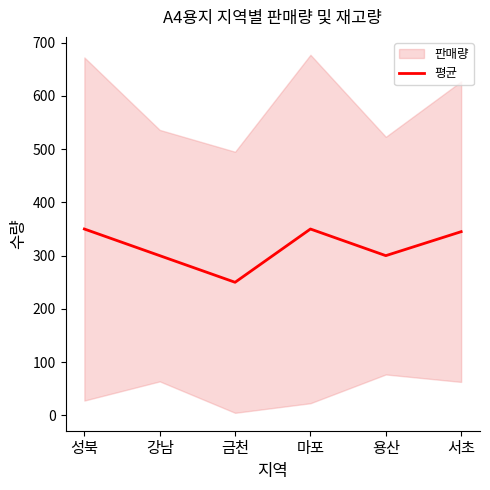

Reading right to left, transcribe all the data shown in this chart.

서초=345	용산=300	마포=350	금천=250	강남=300	성북=350